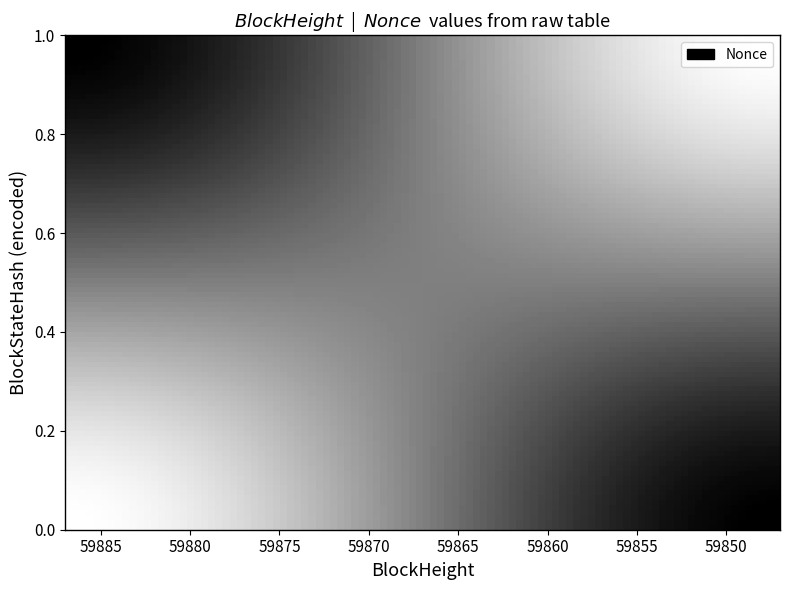

The value of 59847 at 0 is 0. True or false?

True